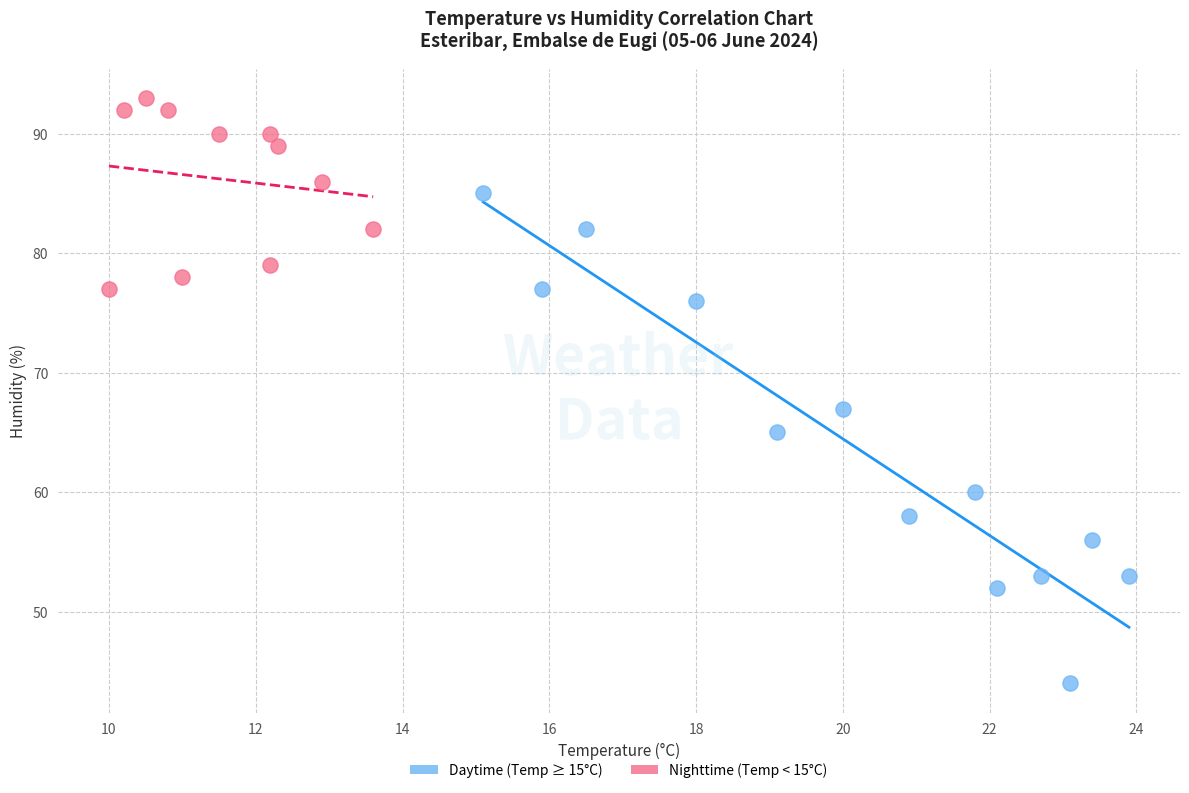

What are all the series names shown in the legend?

Daytime (Temp ≥ 15°C), Nighttime (Temp < 15°C)